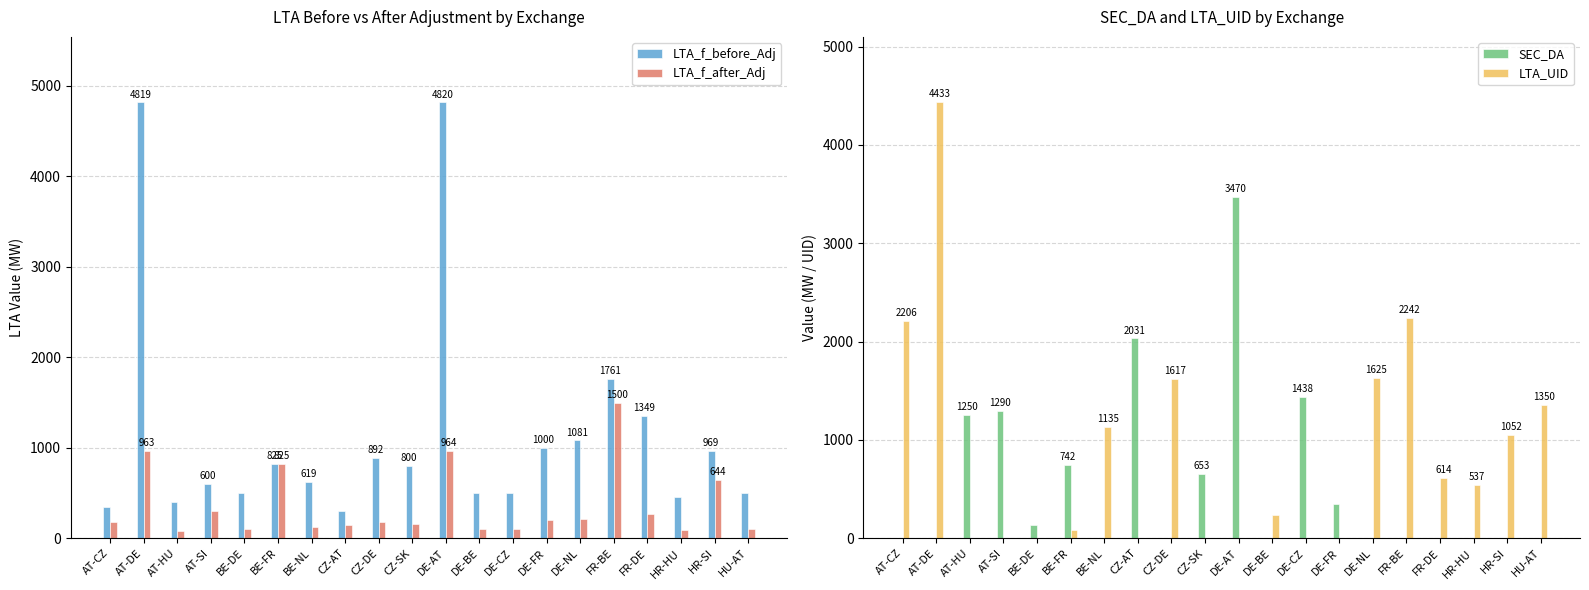

Which series has the largest range (max minus min)?

LTA_f_before_Adj